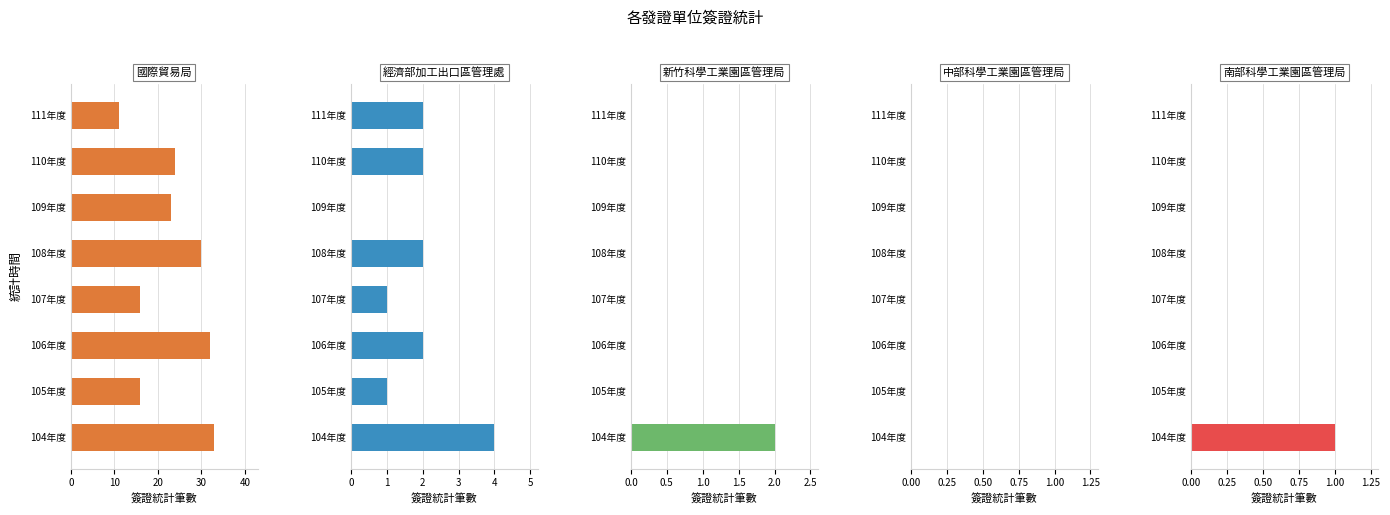

What position from the left is 20?

3